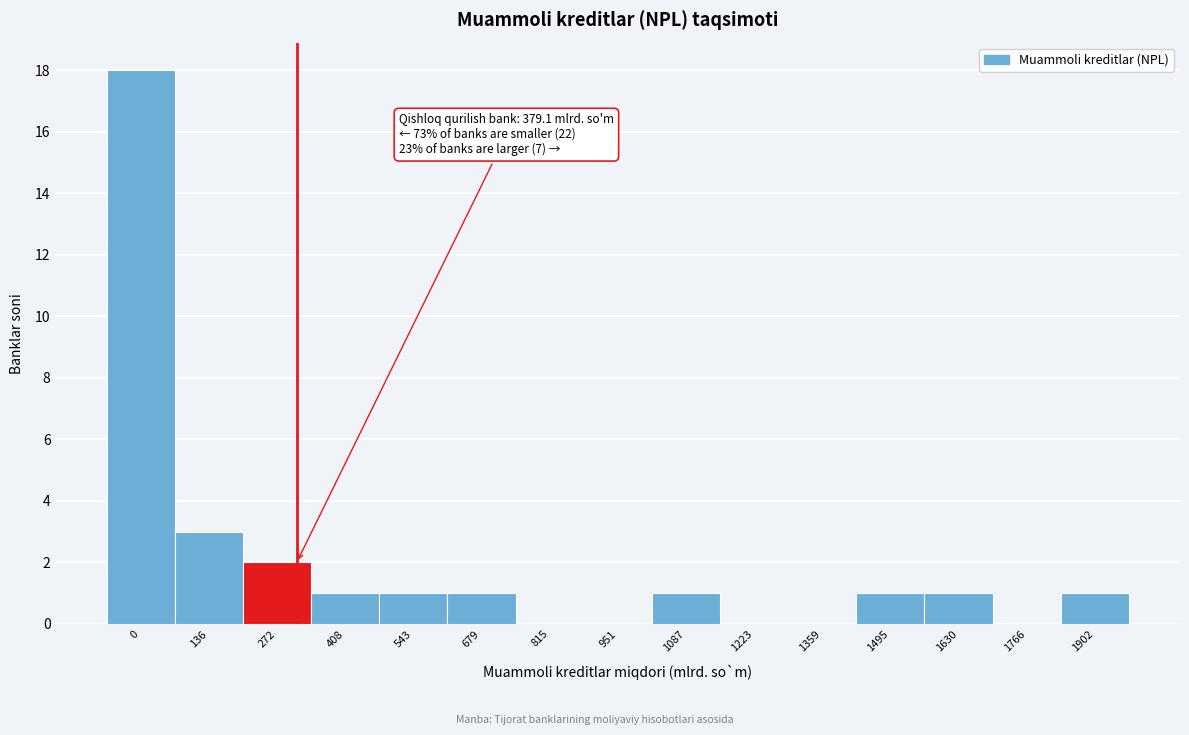

Reading left to right, transcribe all the data shown in this chart.

0=18	136=3	272=2	408=1	543=1	679=1	815=0	951=0	1087=1	1223=0	1359=0	1495=1	1630=1	1766=0	1902=1